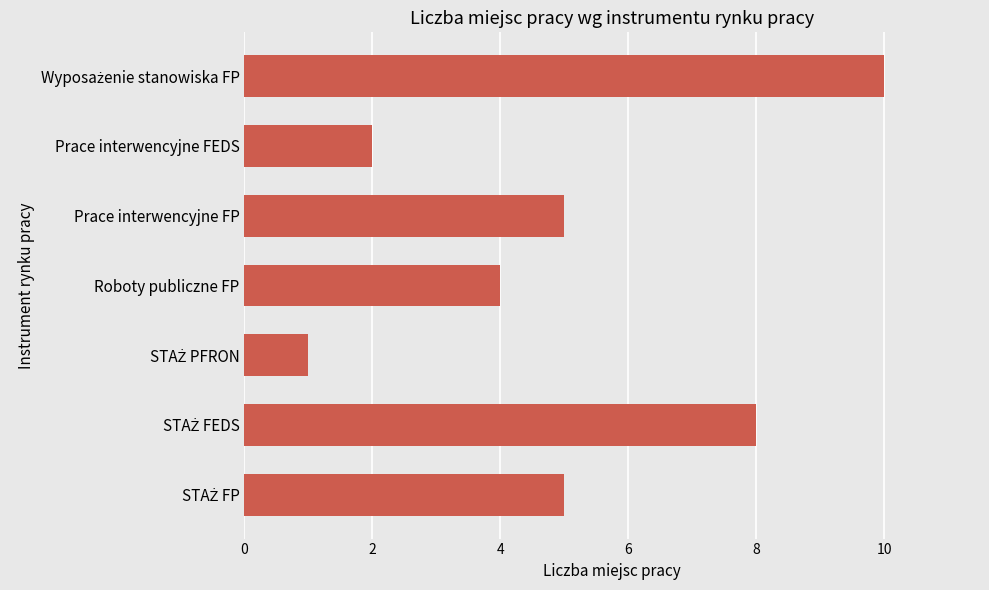

Does the chart contain stacked bars?

No